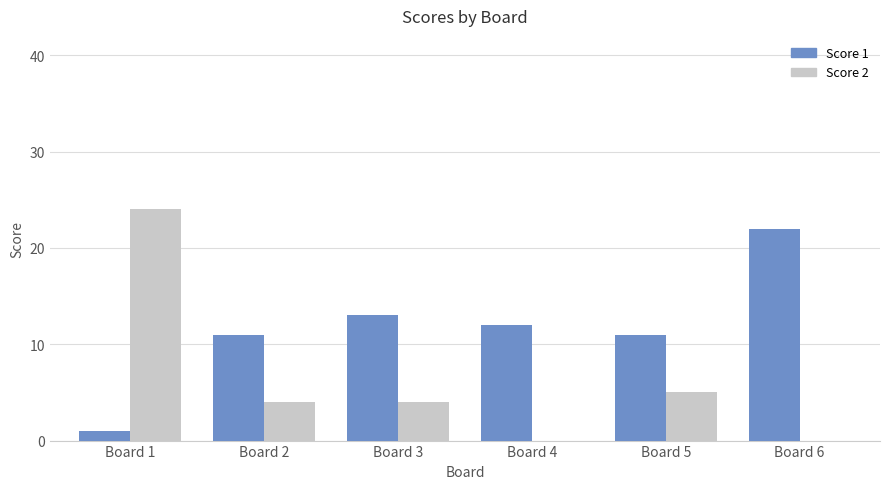

Which series changed the most between Board 1 and Board 4?

Score 2